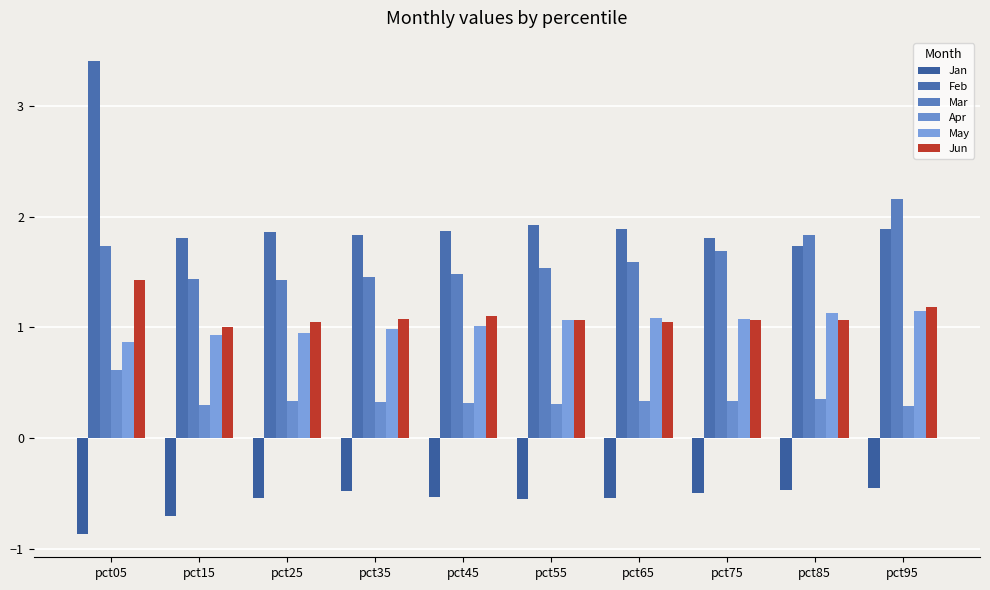

Which series changed the most between pct05 and pct45?

Feb